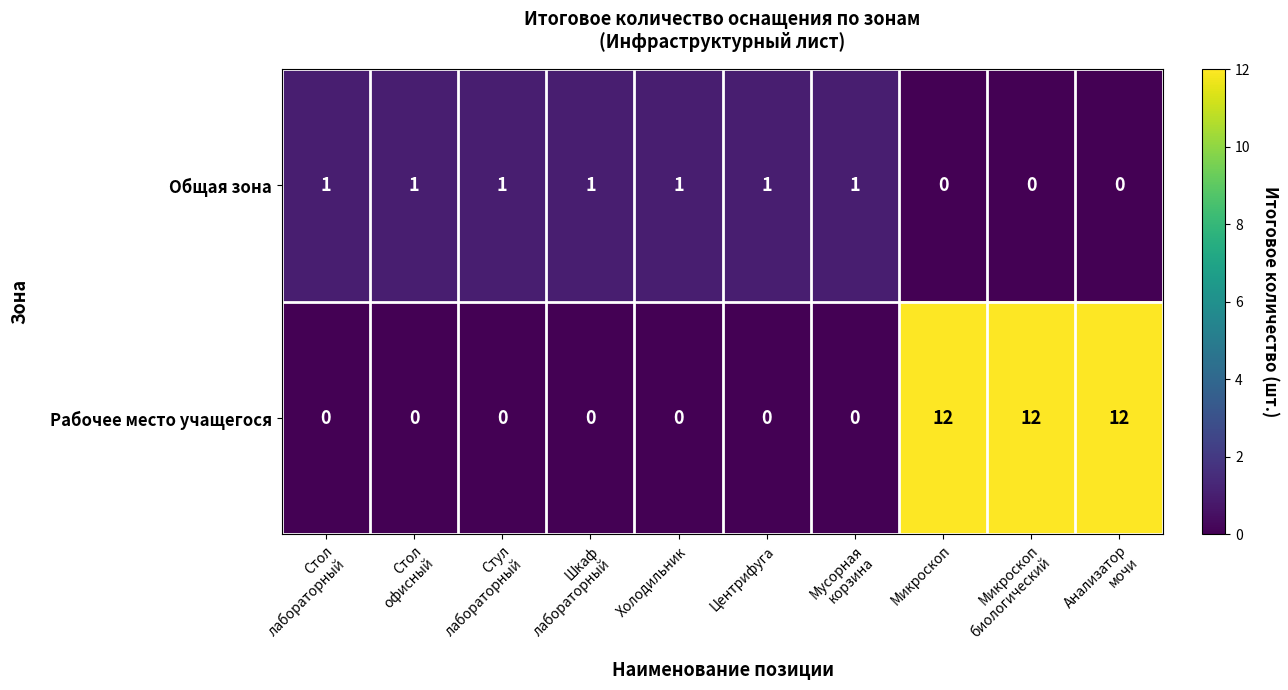

What is the difference between the highest and lowest values at Стол
лабораторный?

1